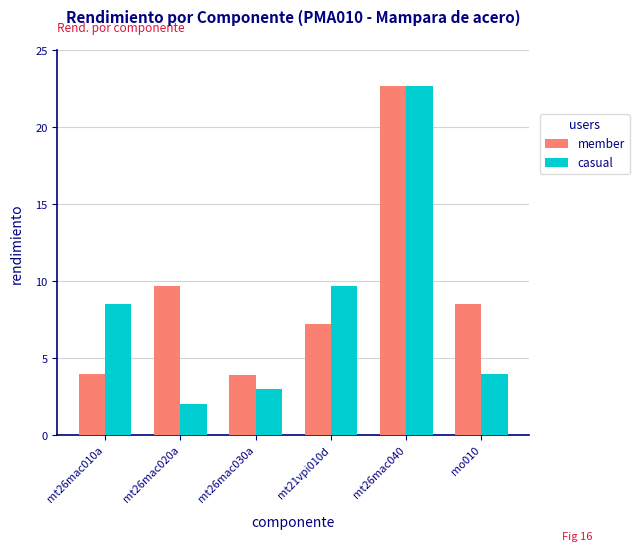

What are all the series names shown in the legend?

member, casual